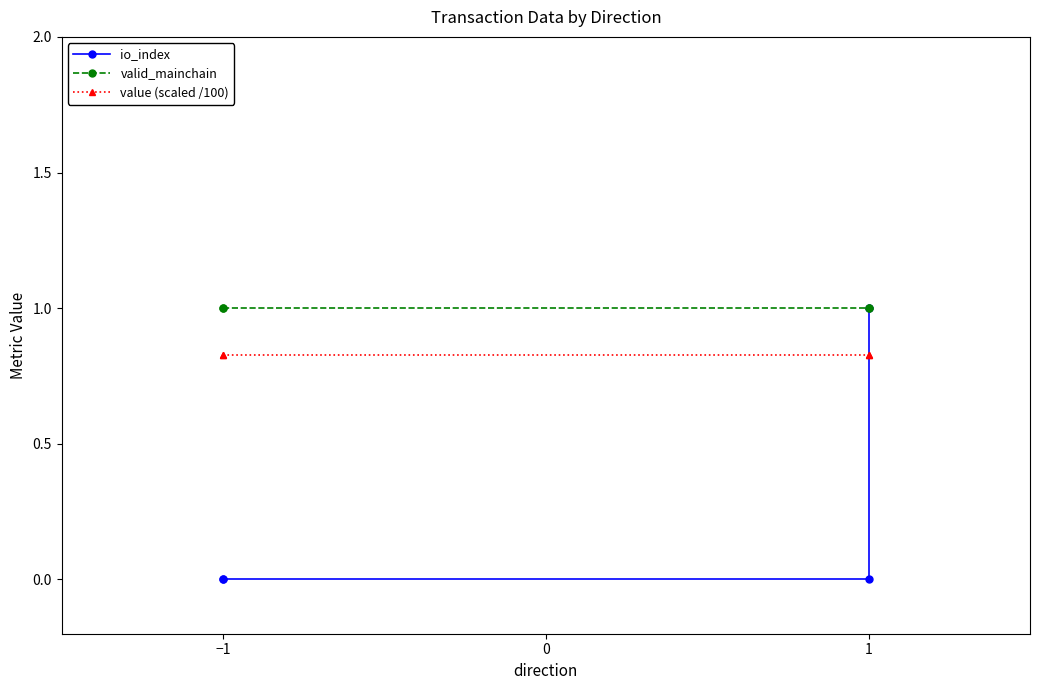

Reading right to left, what are all the values shown in this chart?

io_index: 1.0	0.0	0.0	0.0
valid_mainchain: 1.0	1.0	1.0	1.0
value (scaled /100): 0.8	0.8	0.8	0.8